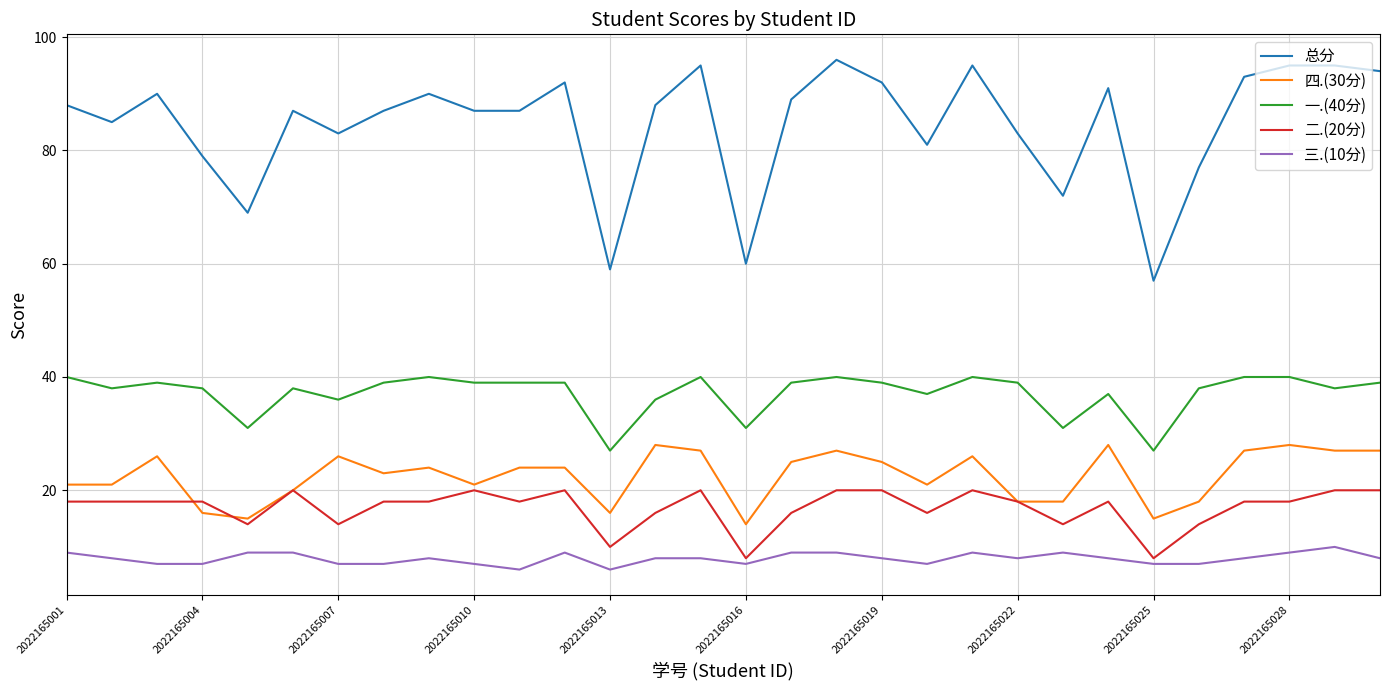

What is the greatest value displayed?

96